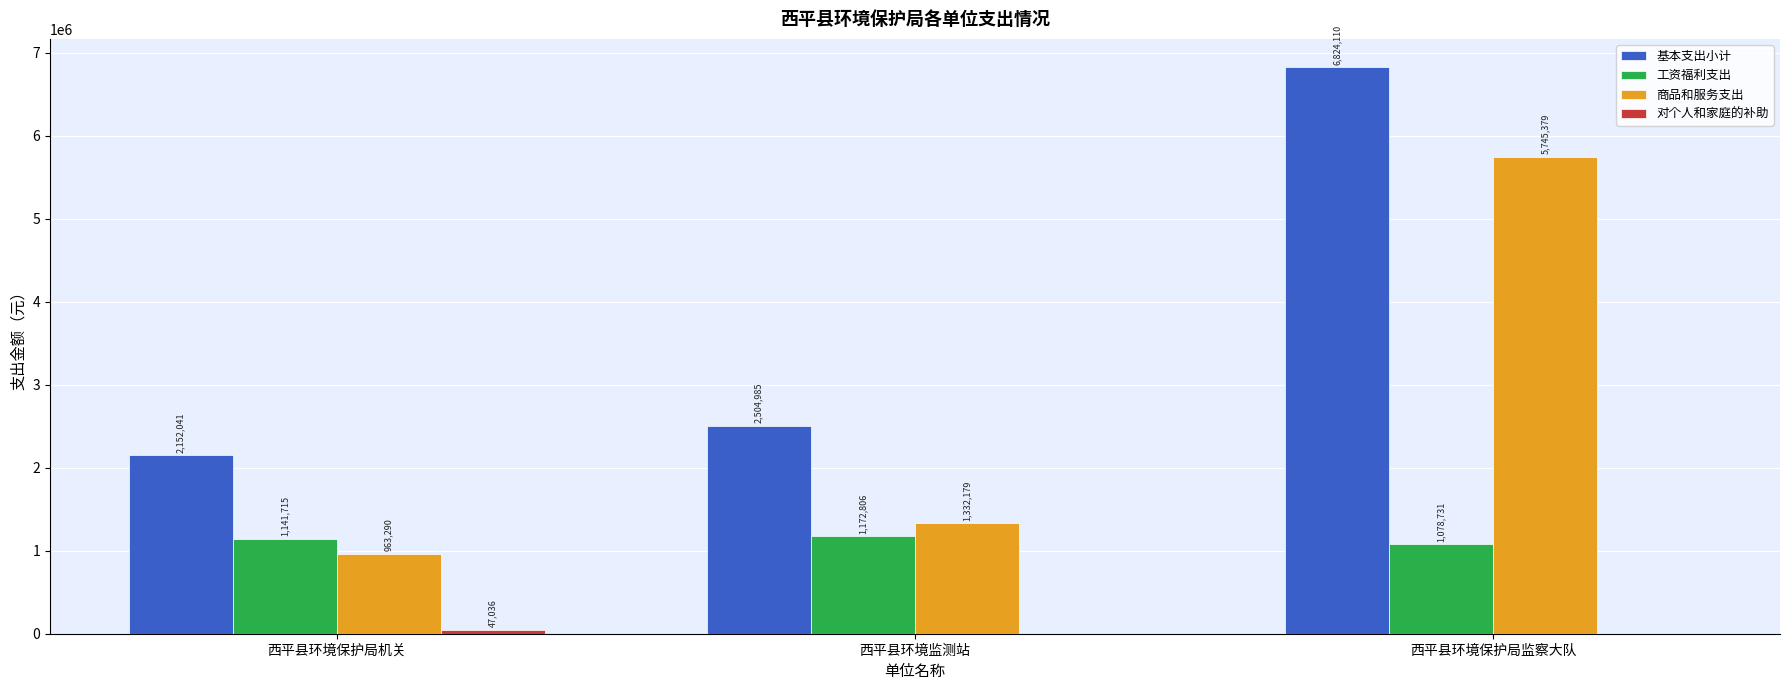

Where is 工资福利支出 nearest to the value 1125768?

西平县环境保护局机关